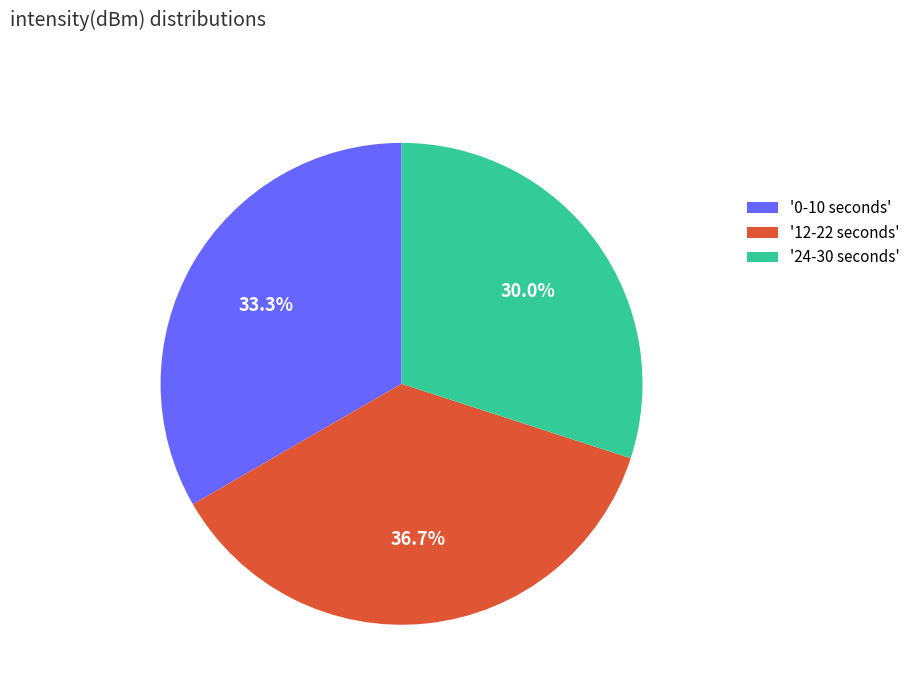

What is the ratio of the value at '0-10 seconds' to the value at '12-22 seconds'?

0.9